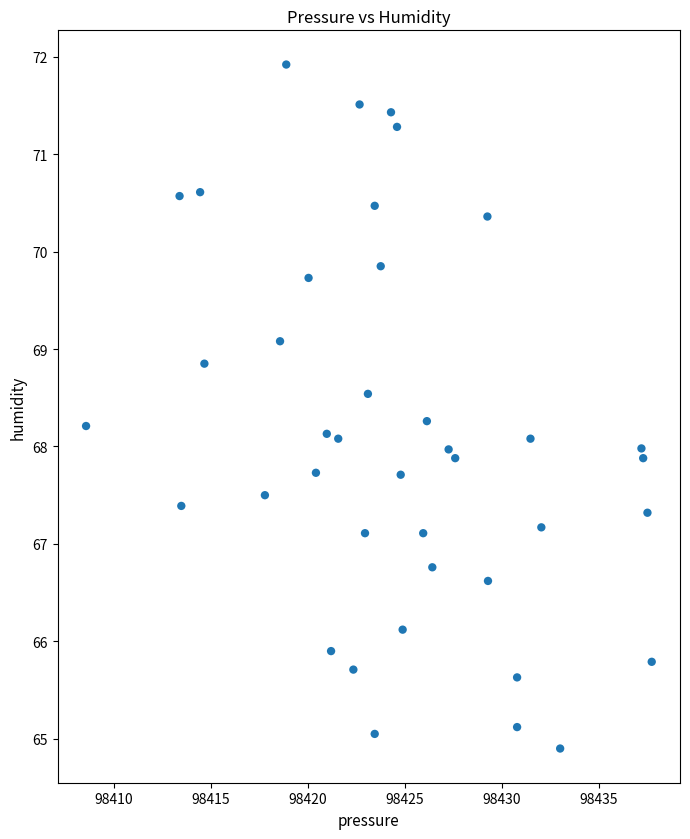

What is the range of Y values (max minus min)?

7.0